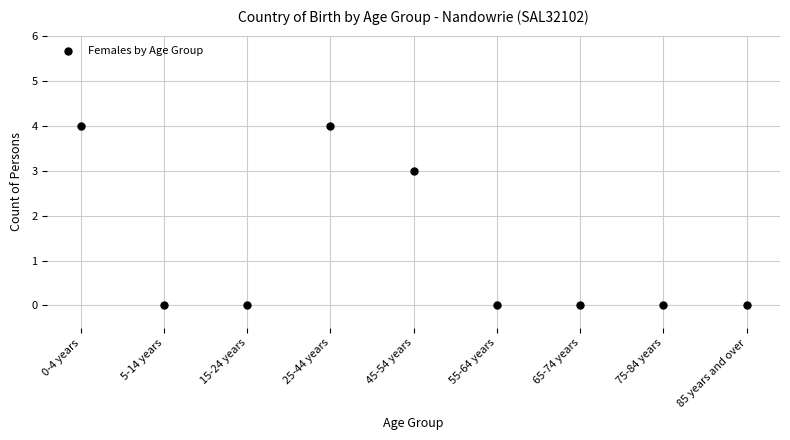

What Y value in the scatter plot is closest to 2?

3